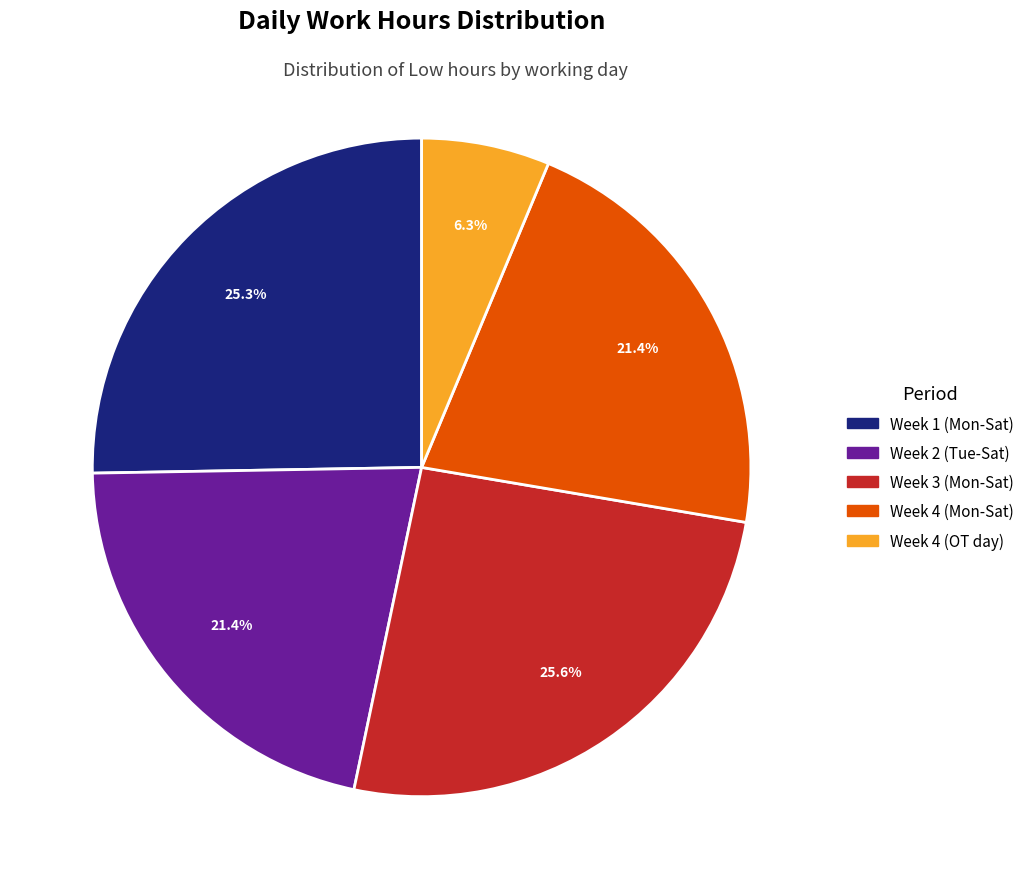

To the nearest percent, what is the average slice percentage?

20%